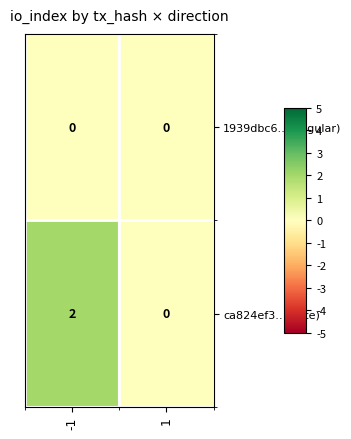

True or false: 1939dbc6…(Regular) has a value of 0 at -1.

True